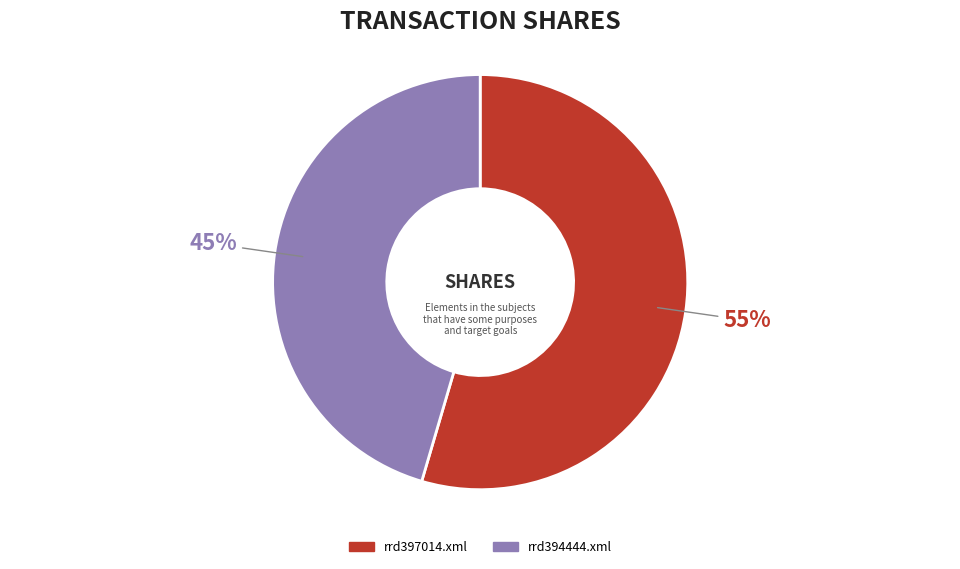

To the nearest percent, what percentage of the pie is rrd394444.xml?

45%